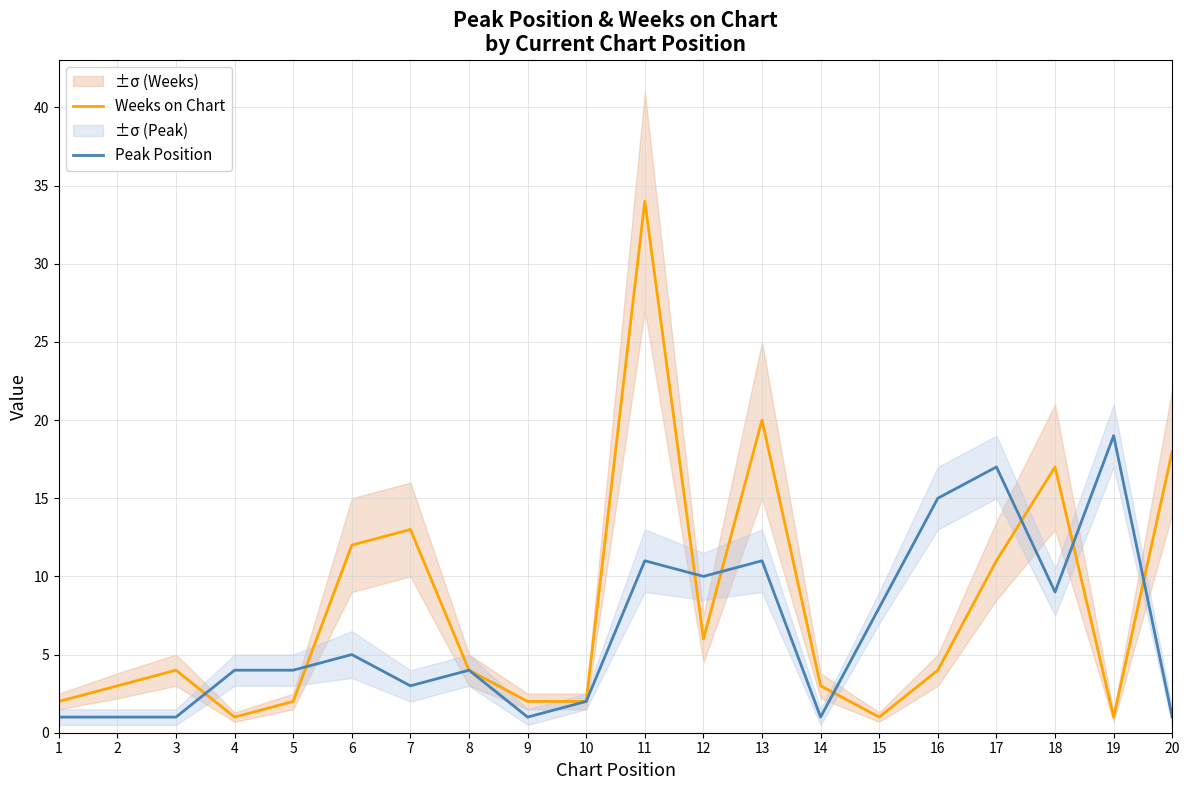

What is the minimum value shown in the chart?

1